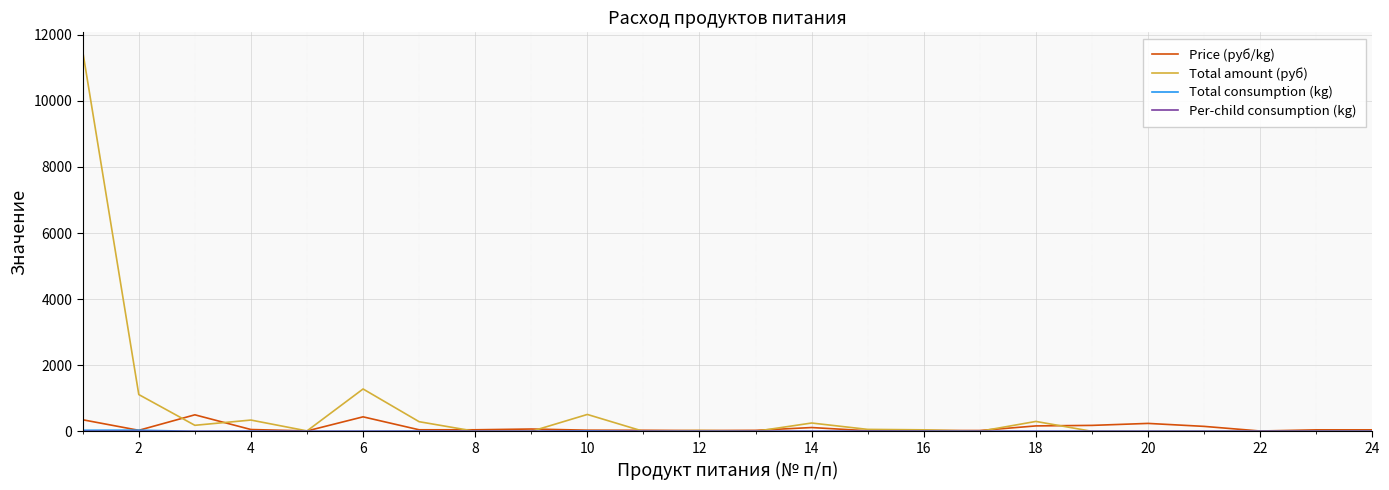

Which series has the widest spread of values?

Total amount (руб)